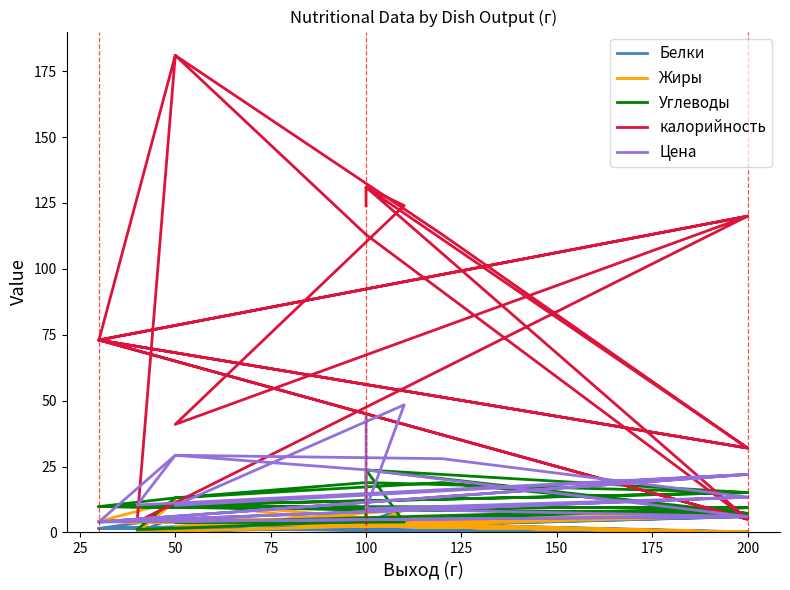

Reading left to right, list all the values displayed in this chart.

Белки: 9.5	3.6	0.2	1.5	6.0	0.2	9.5	3.6	0.0	1.5	5.6	2.5	0.2	1.5	6.0	0.1	5.6	2.5	0.0	1.5
Жиры: 8.4	2.5	0.1	4.2	6.4	2.1	8.4	2.5	0.0	4.2	11.8	3.0	0.1	4.2	6.4	0.0	11.8	3.0	0.0	4.2
Углеводы: 3.9	23.7	15.1	9.8	9.4	3.7	3.9	23.7	7.2	9.8	13.1	18.9	15.1	9.8	9.4	1.1	13.1	18.9	7.2	9.8
калорийность: 124.0	131.0	5.0	73.0	120.0	41.0	124.0	131.0	32.0	73.0	181.0	113.0	5.0	73.0	120.0	4.0	181.0	113.0	32.0	73.0
Цена: 44.0	9.0	6.0	4.0	22.0	10.2	48.4	9.0	13.4	4.0	29.3	23.7	6.0	4.0	22.0	10.4	29.3	28.0	13.4	4.0